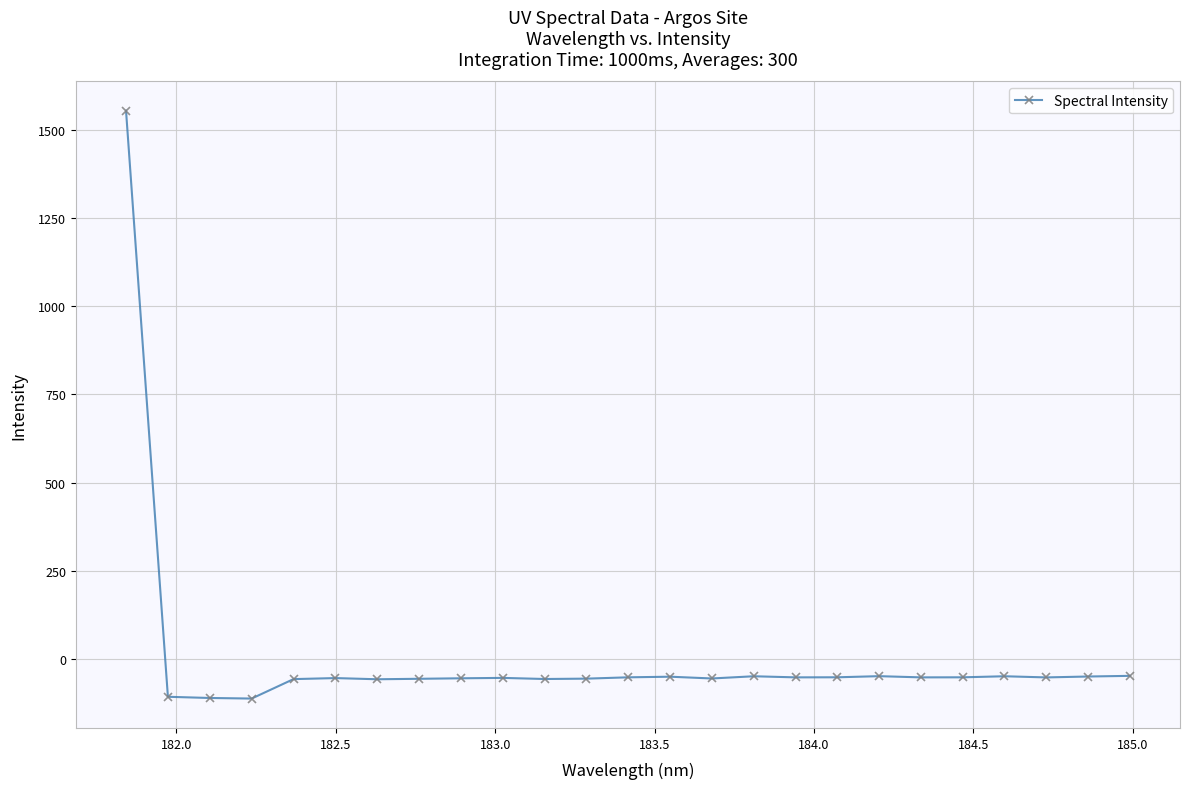

What is the minimum value shown in the chart?

-112.6